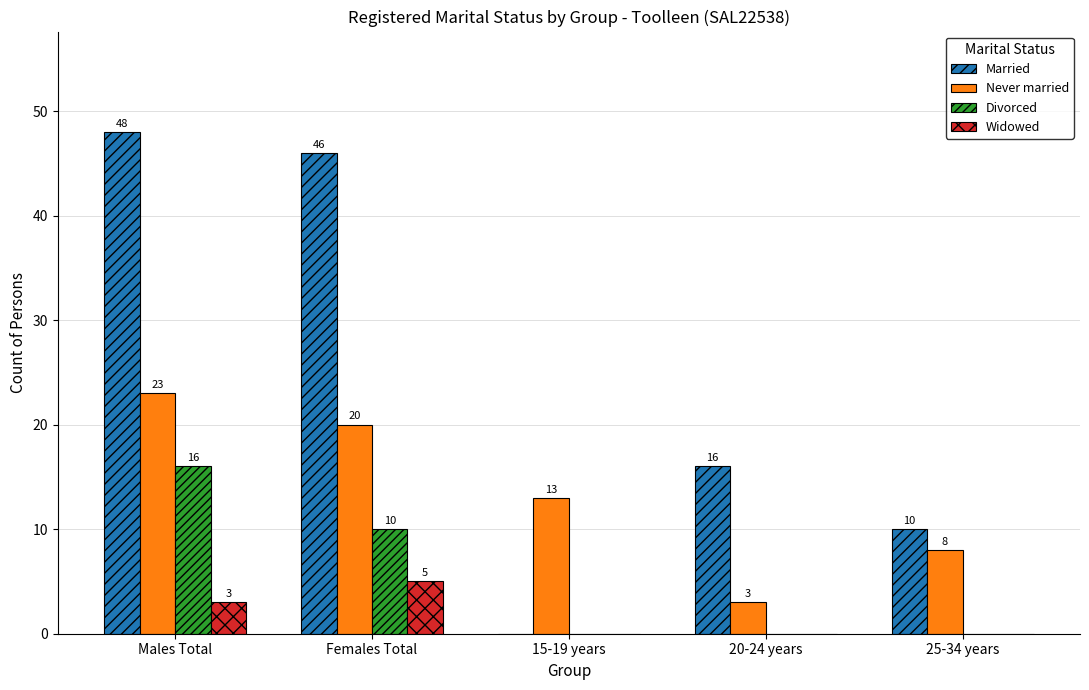

What is the highest value of the Divorced series?

16